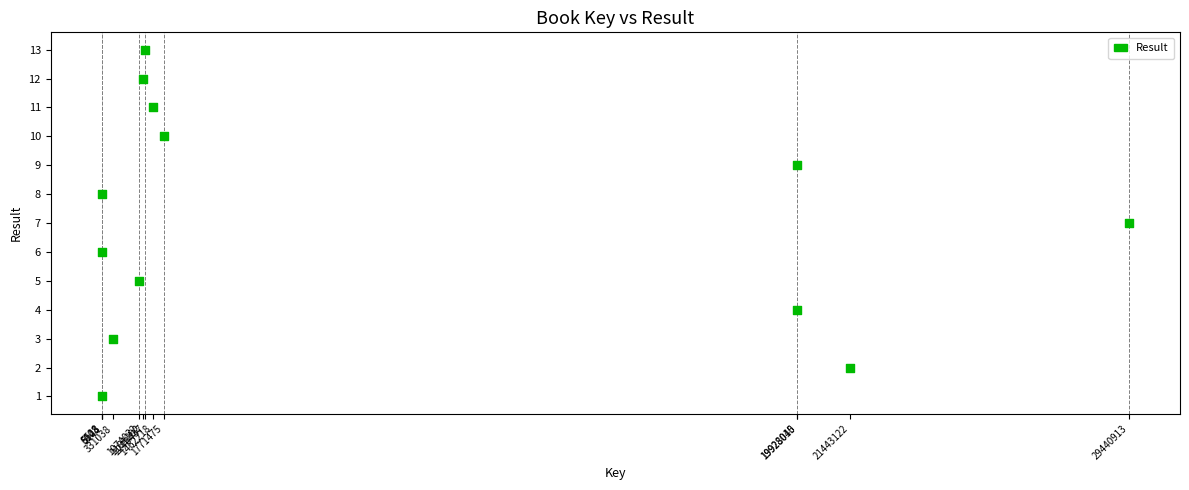

What is the range of X values (max minus min)?

29435385